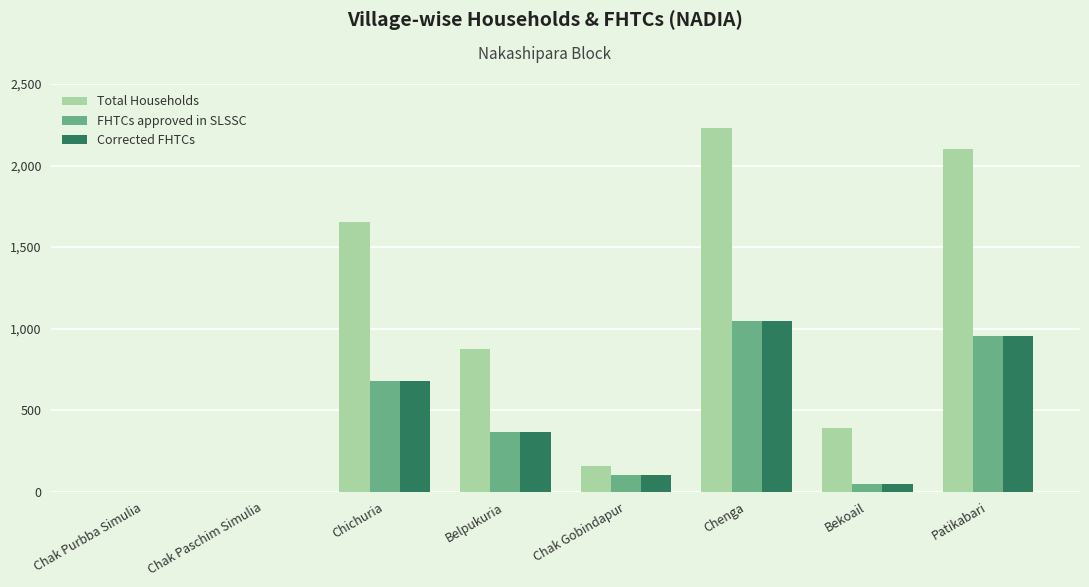

True or false: FHTCs approved in SLSSC has a value of -413 at Chak Paschim Simulia.

False